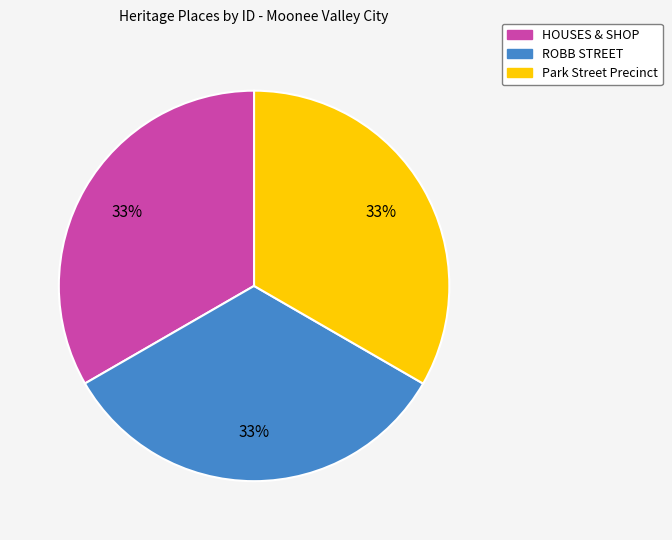

What is the ratio of the value at ROBB STREET to the value at Park Street Precinct?

1.0